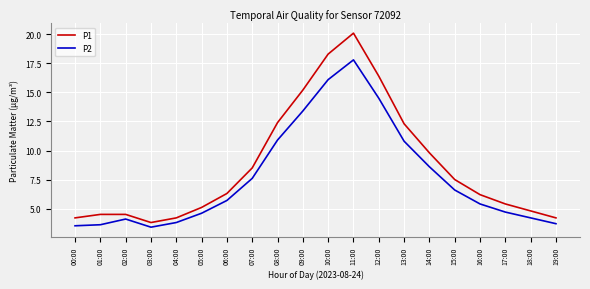

Is this an area chart (filled region under the line)?

No